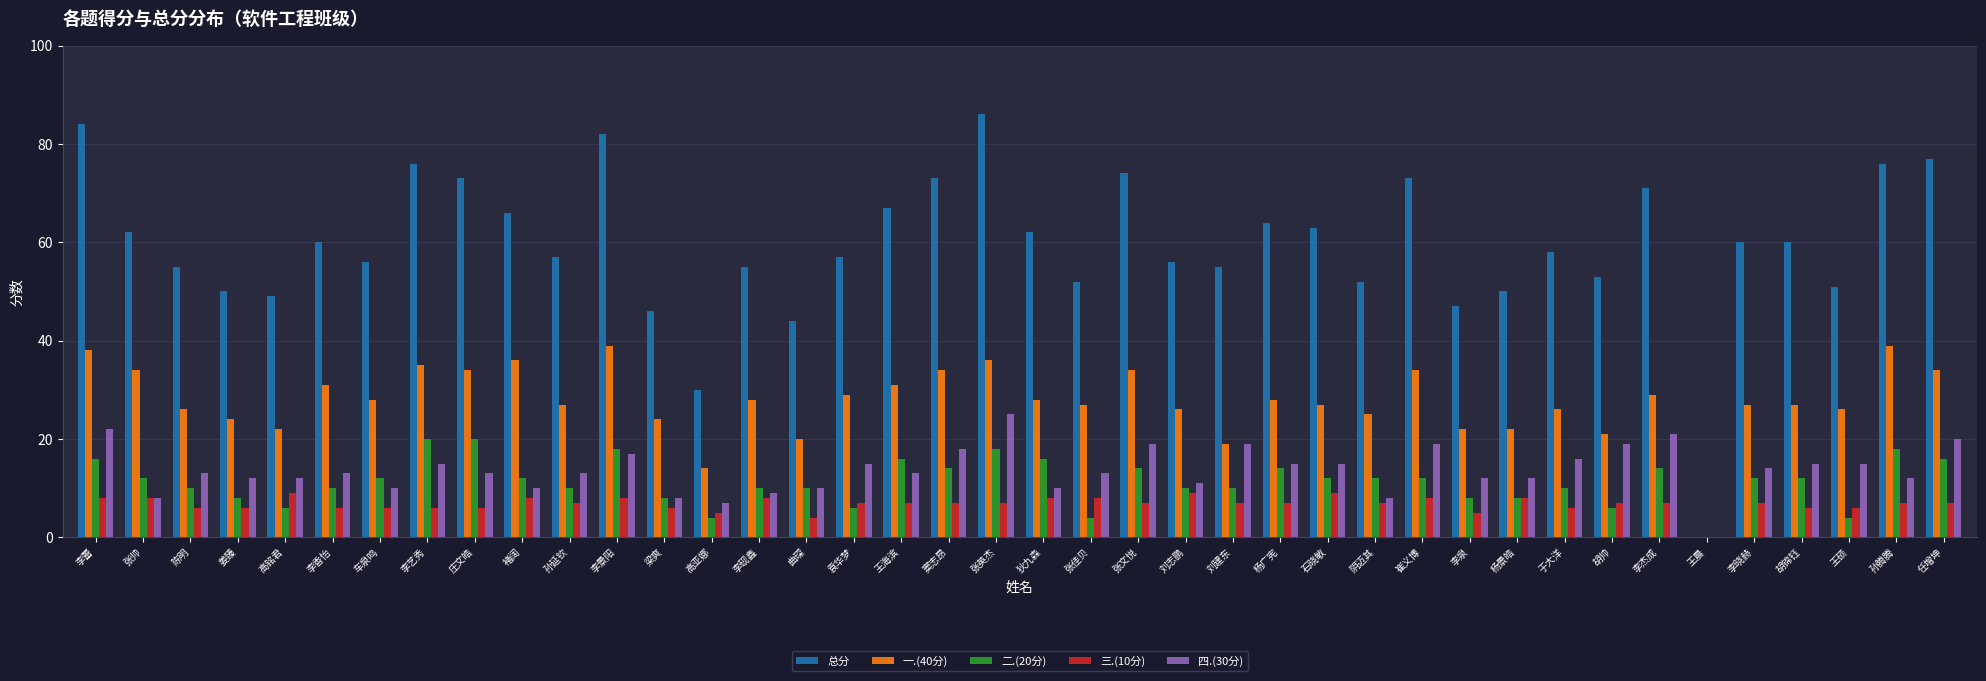

Is it true that 三.(10分) equals 9 at 石晓敏?

True